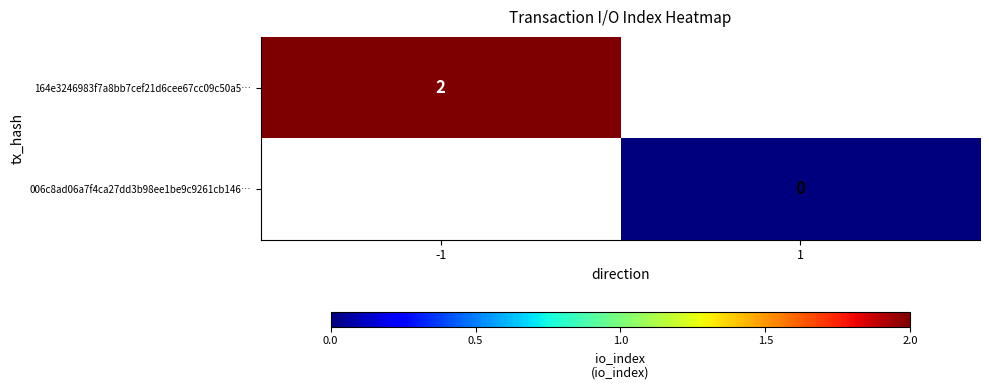

How many series are shown in this chart?

2